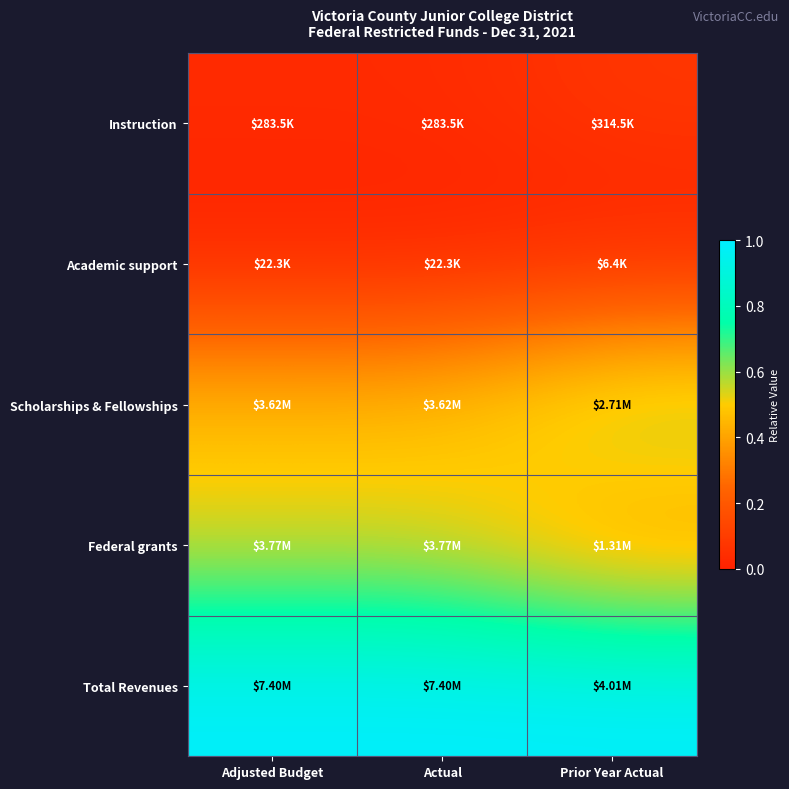

What is the spread (max minus min) of values at Actual?

1.0